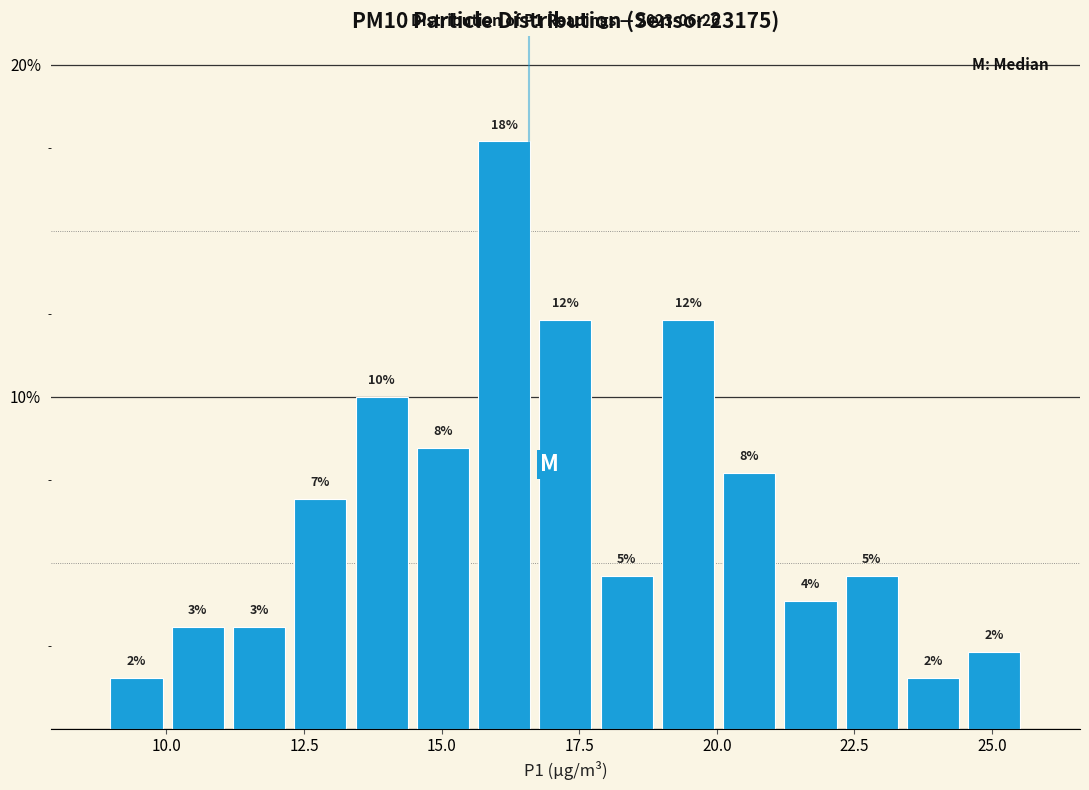

Around what value on the x-axis is the tallest bar? Give the approximate position of its centre, as read against the axis.

16.0